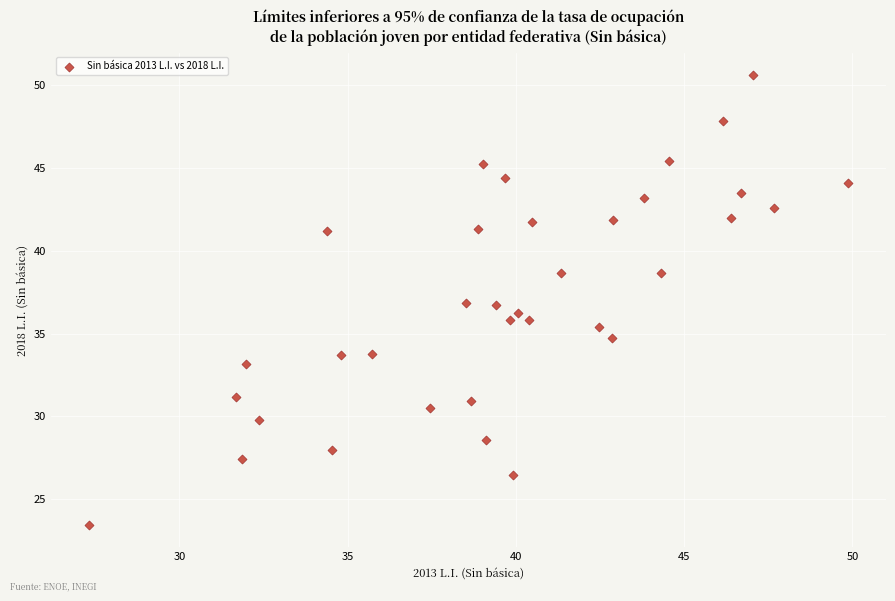

What is the range of X values (max minus min)?

22.6